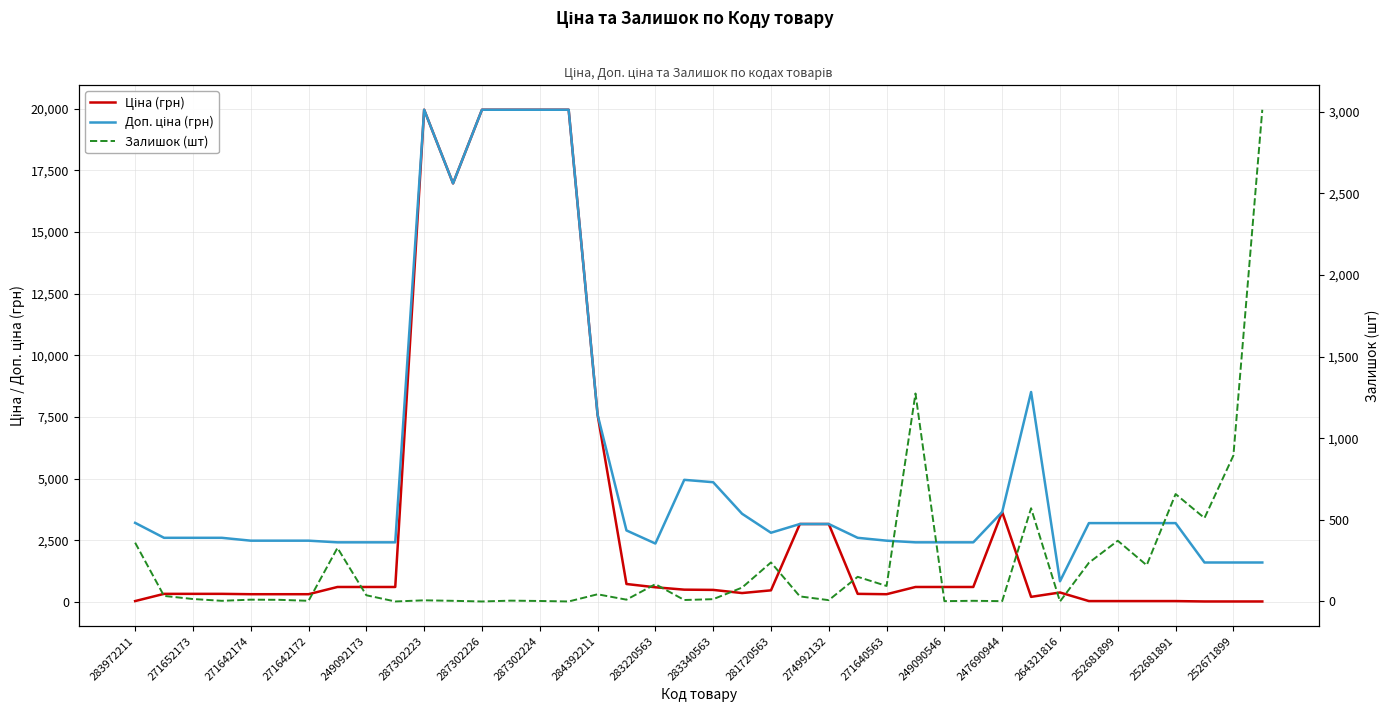

True or false: Залишок (шт) and Доп. ціна (грн) cross at least once.

True